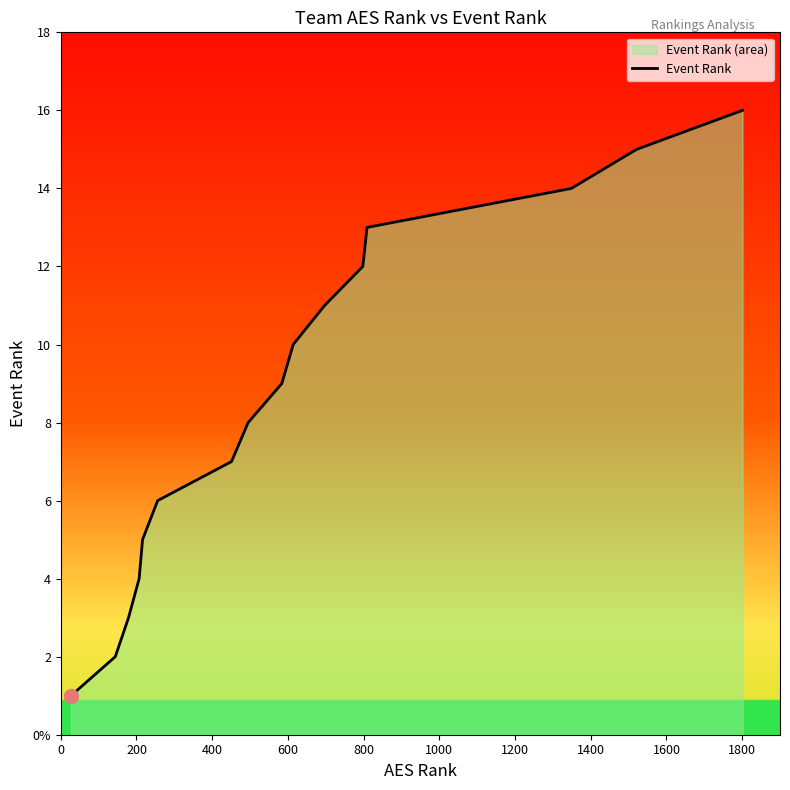

Reading left to right, extract all data points from this chart.

1	2	3	4	5	6	7	8	9	10	11	12	13	14	15	16